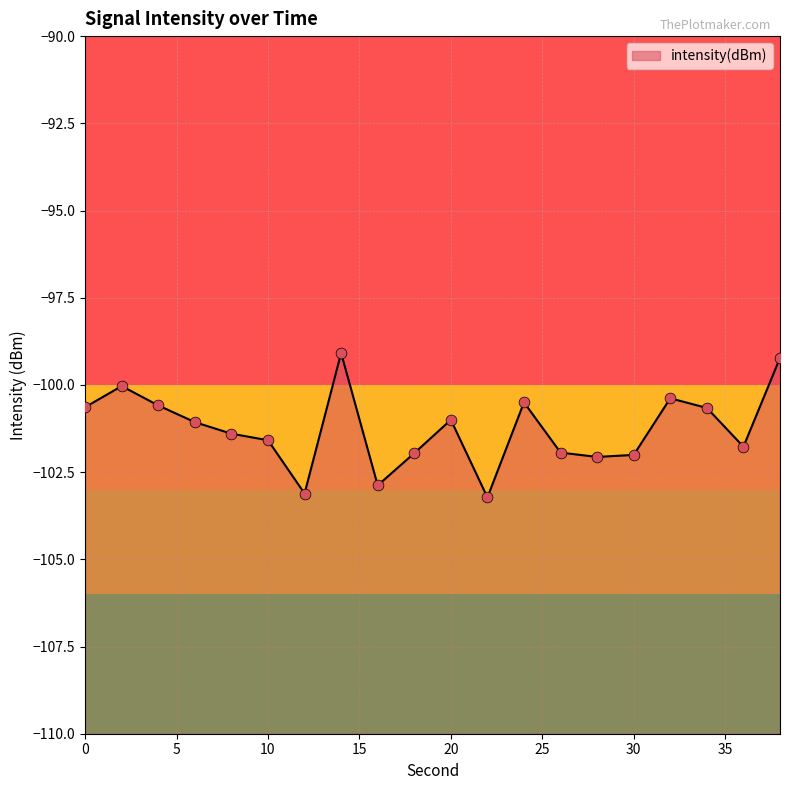

What is the change in value from 4 to 10?

-1.0